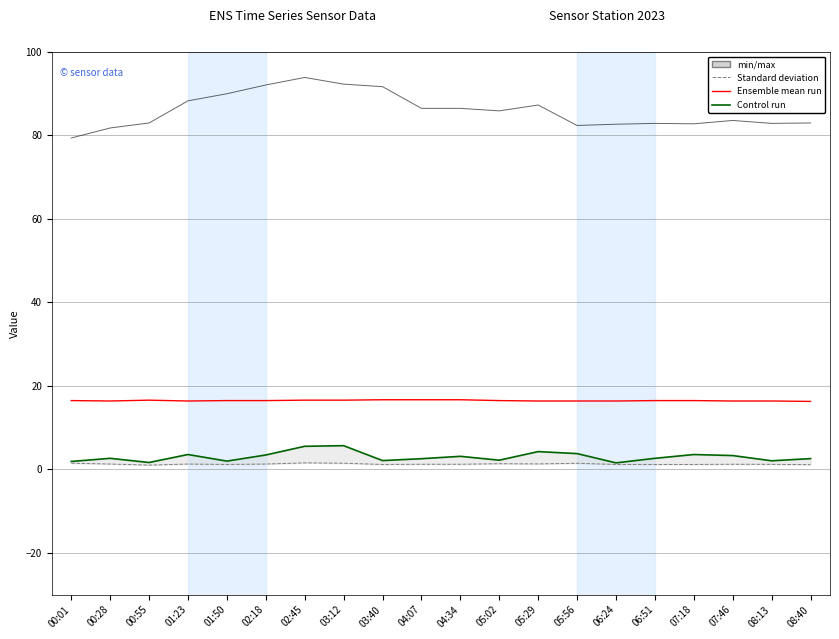

How many lines are shown in the chart?

4